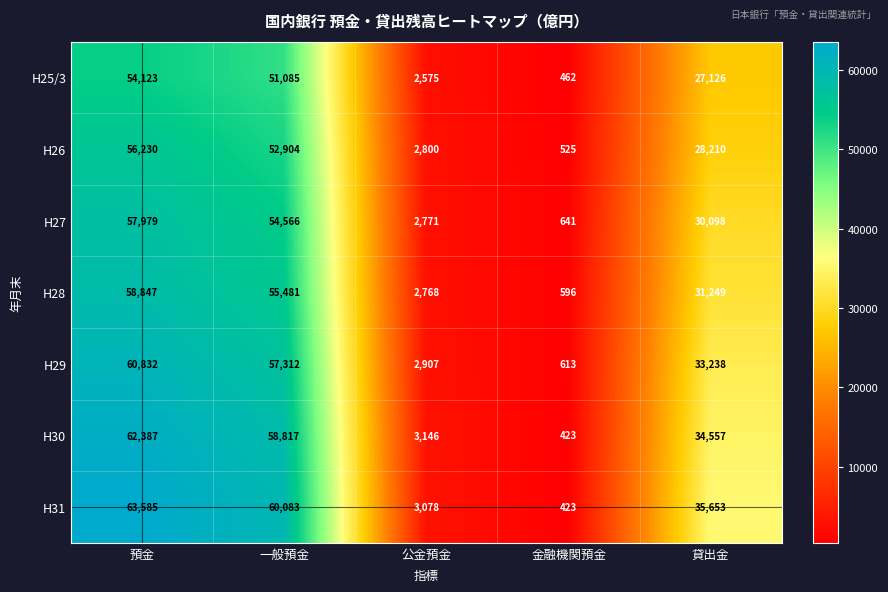

Which series has the largest range (max minus min)?

H31